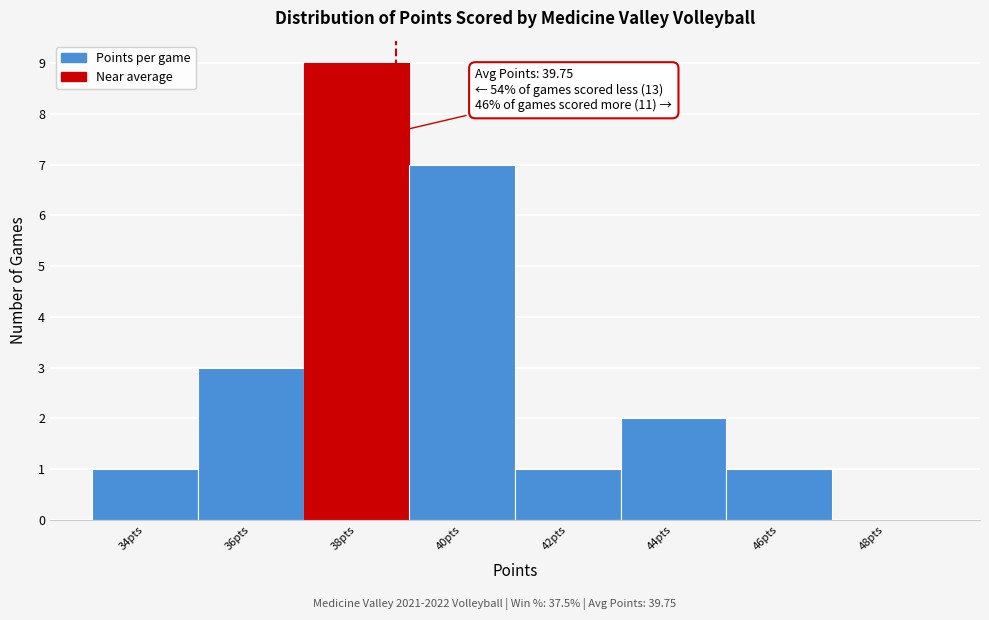

Reading left to right, list all the values displayed in this chart.

34pts=1	36pts=3	38pts=9	40pts=7	42pts=1	44pts=2	46pts=1	48pts=0